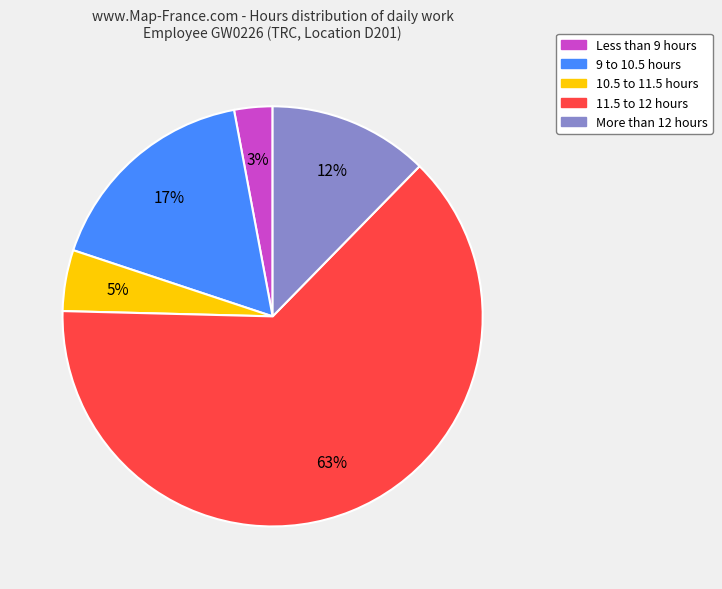

Is there a majority slice in this chart?

Yes